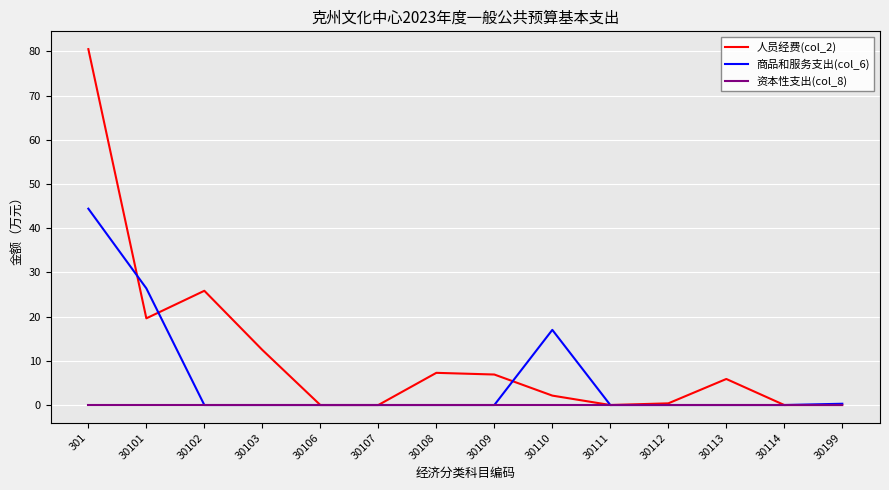

How many lines are shown in the chart?

3